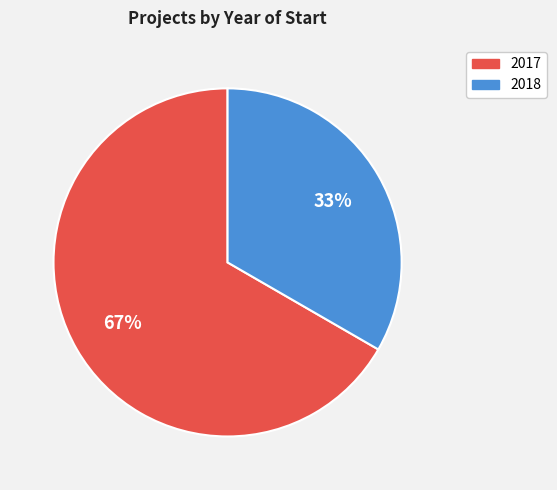

To the nearest percent, what is the average slice percentage?

50%